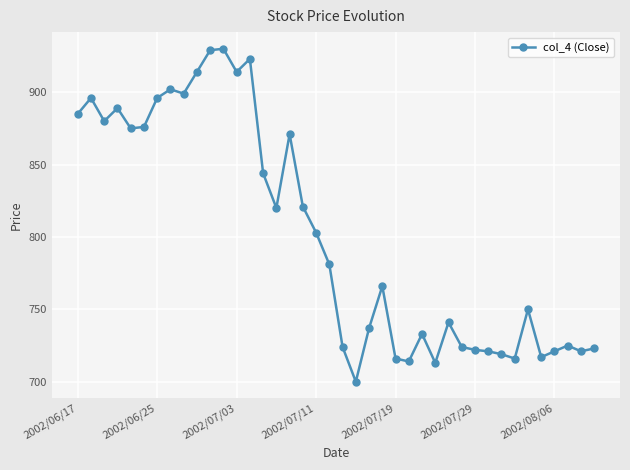

What is the difference between the maximum and minimum values?

230